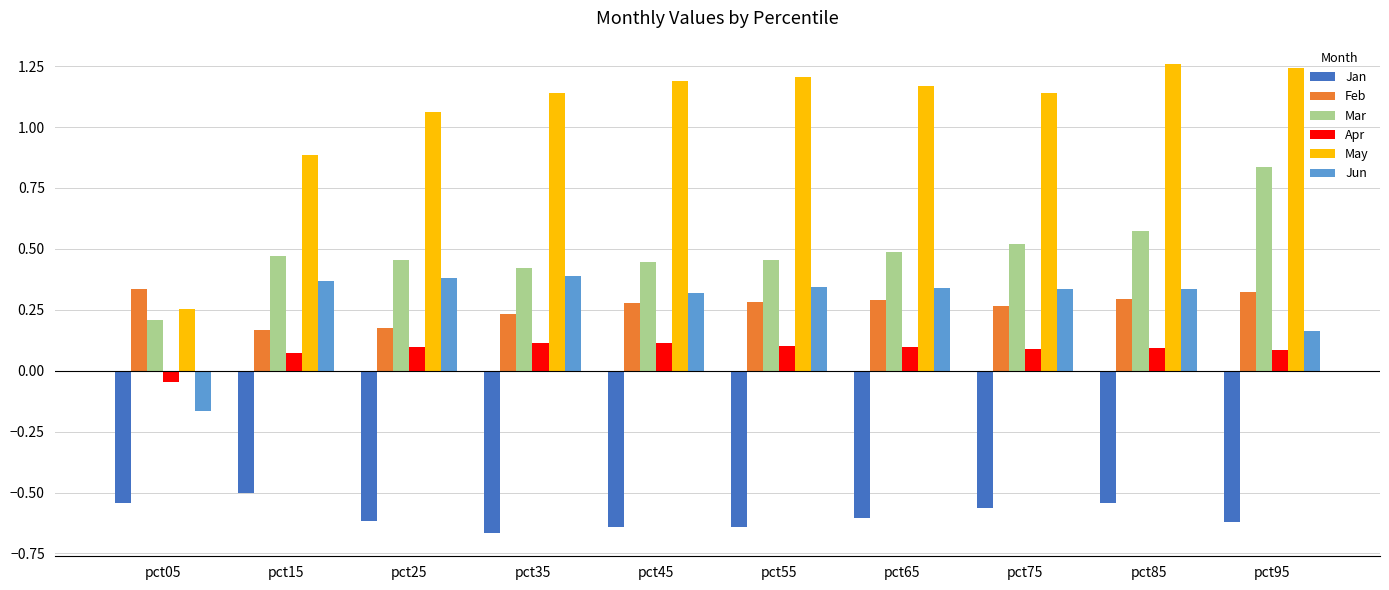

The Jan series shows -0.6 at pct75. True or false?

True